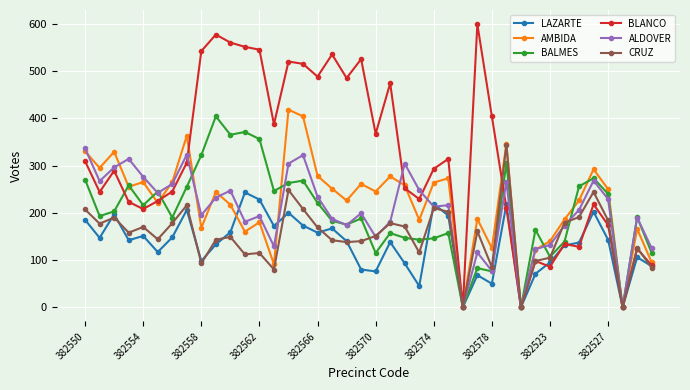

At how many categories does at least one series exceed 447?

13